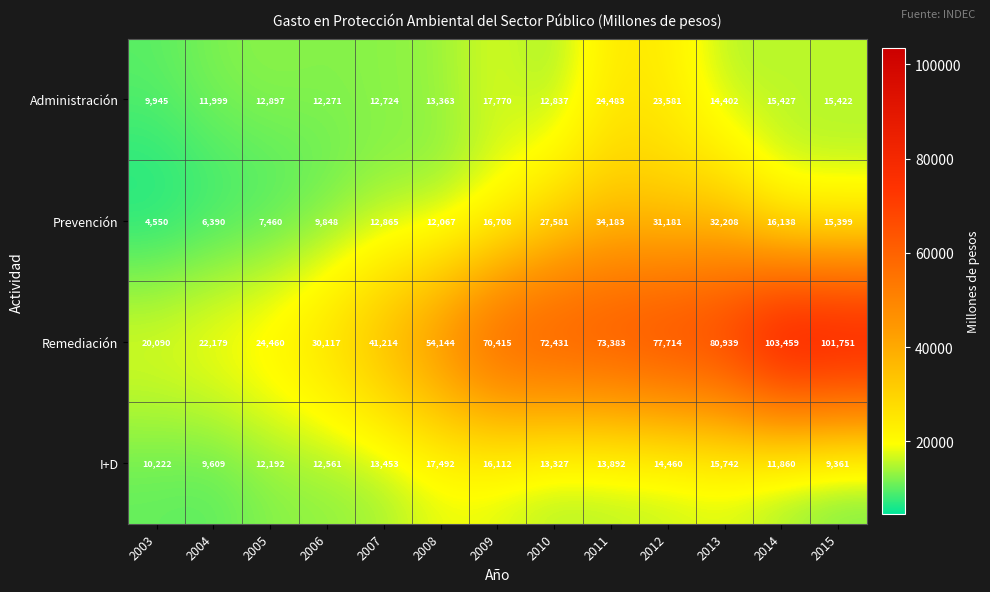

True or false: Remediación has a value of 105665 at 2012.

False